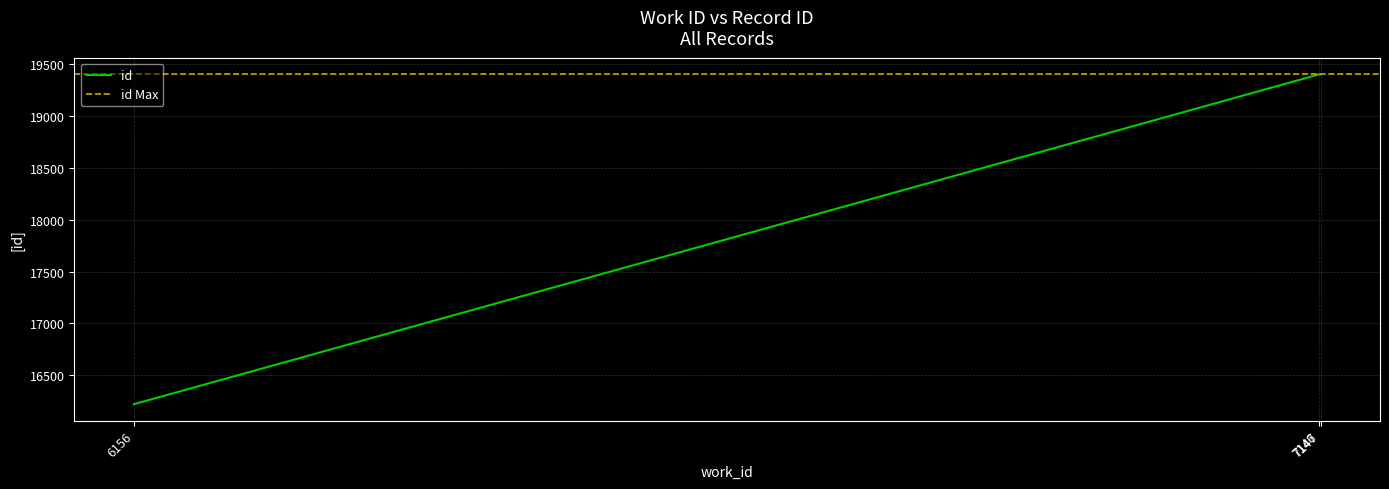

Rank the categories by value from highest to lowest.

7147, 7146, 6156